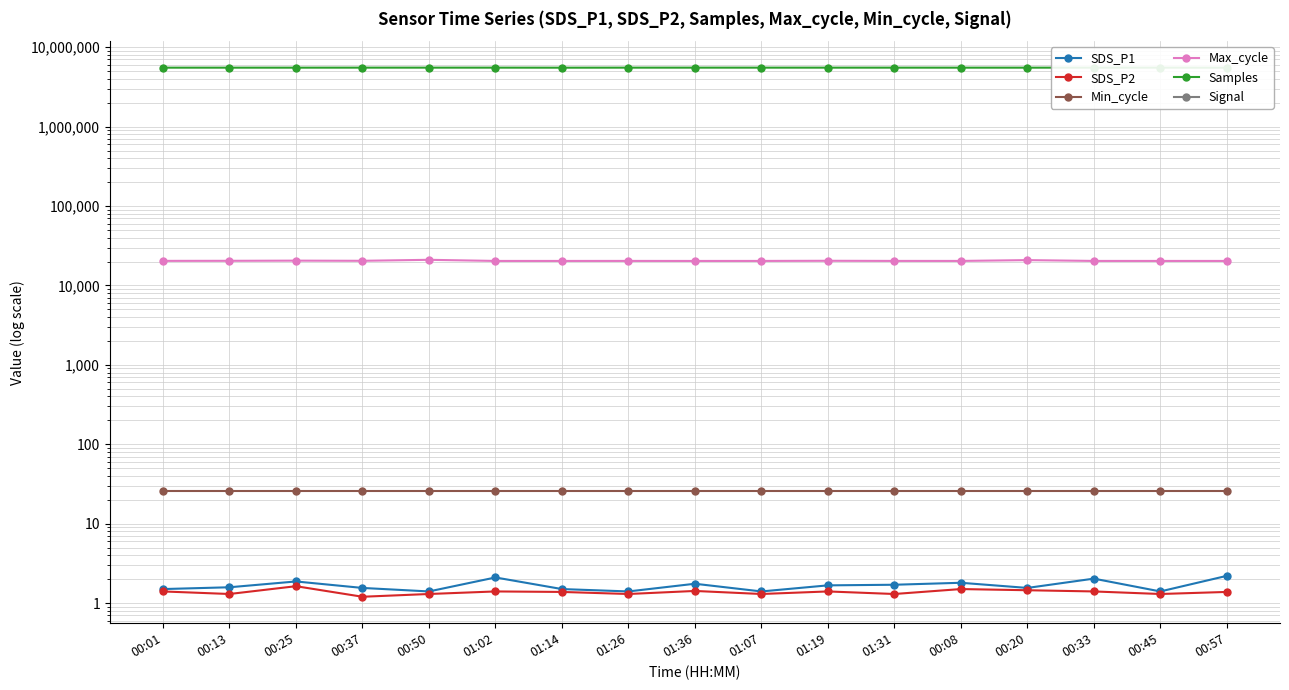

At which category is the sum across all series the highest?

00:37